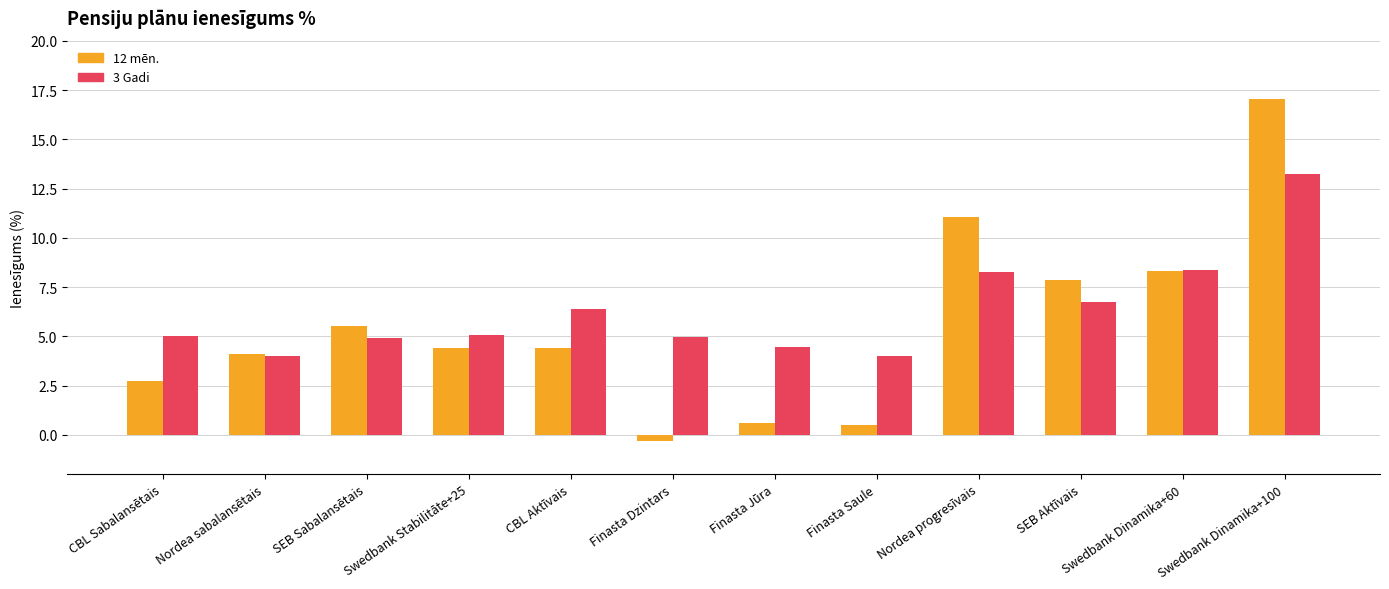

What is the value of the 3 Gadi bar at the 1st from the left?

5.0